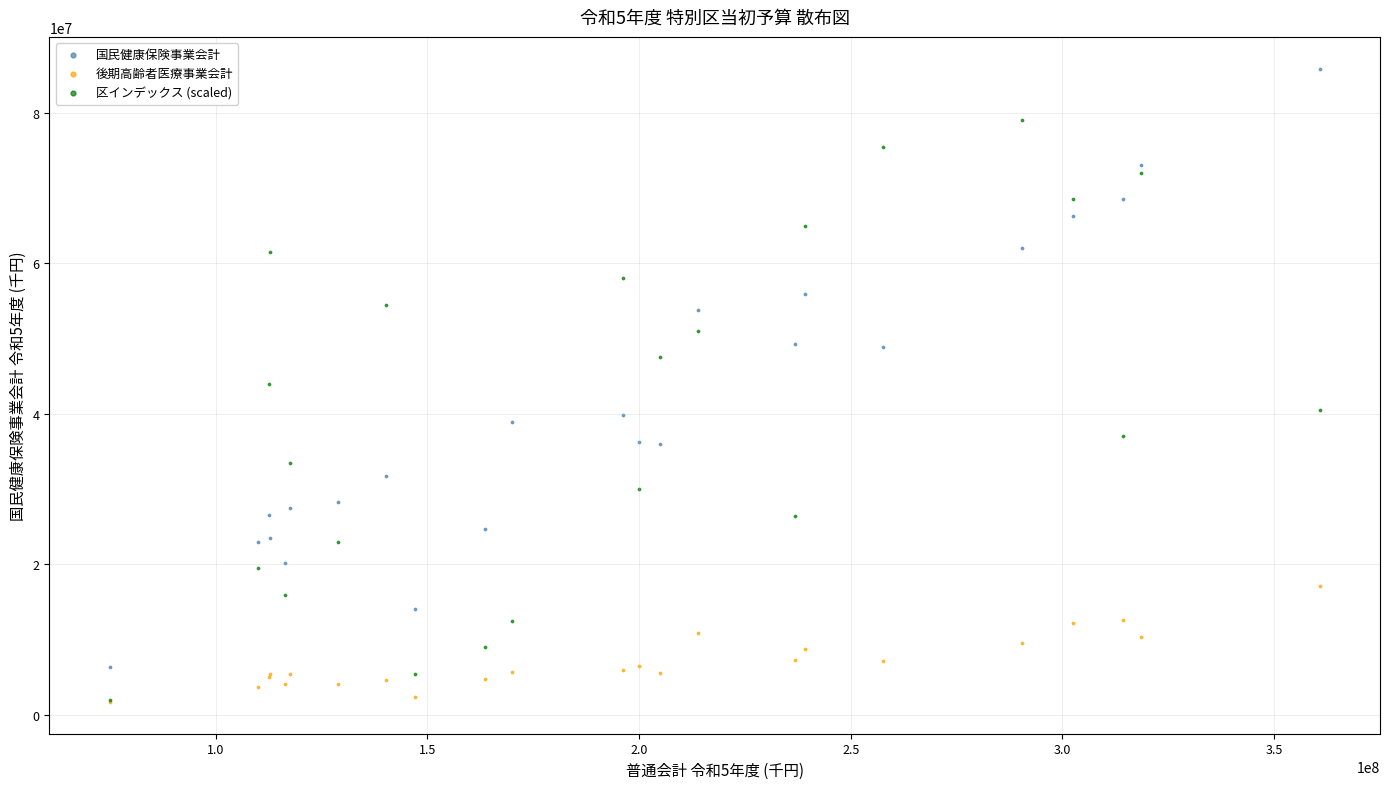

Which series reaches the maximum Y coordinate?

国民健康保険事業会計